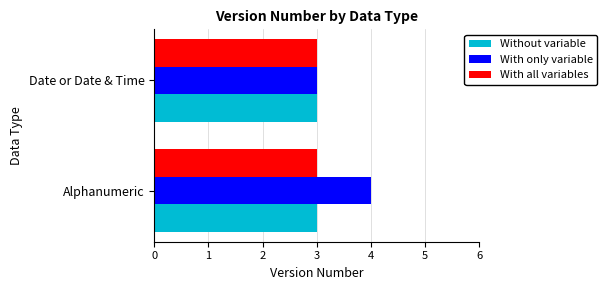

Is it true that Without variable equals 3 at Alphanumeric?

True